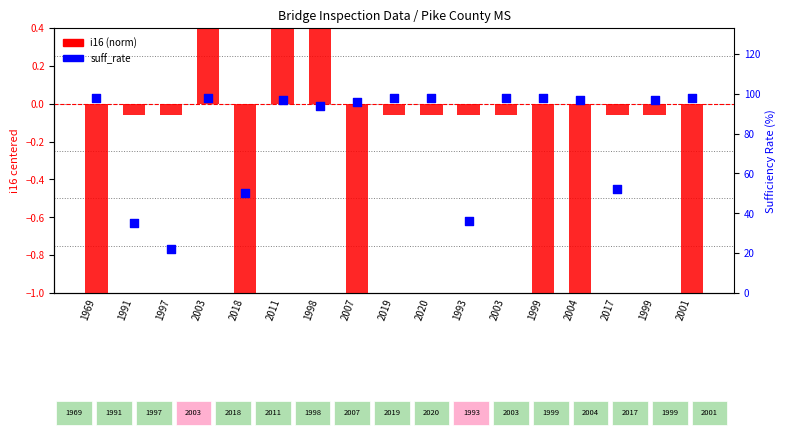

What is the total value across all series at 1969?

96.9